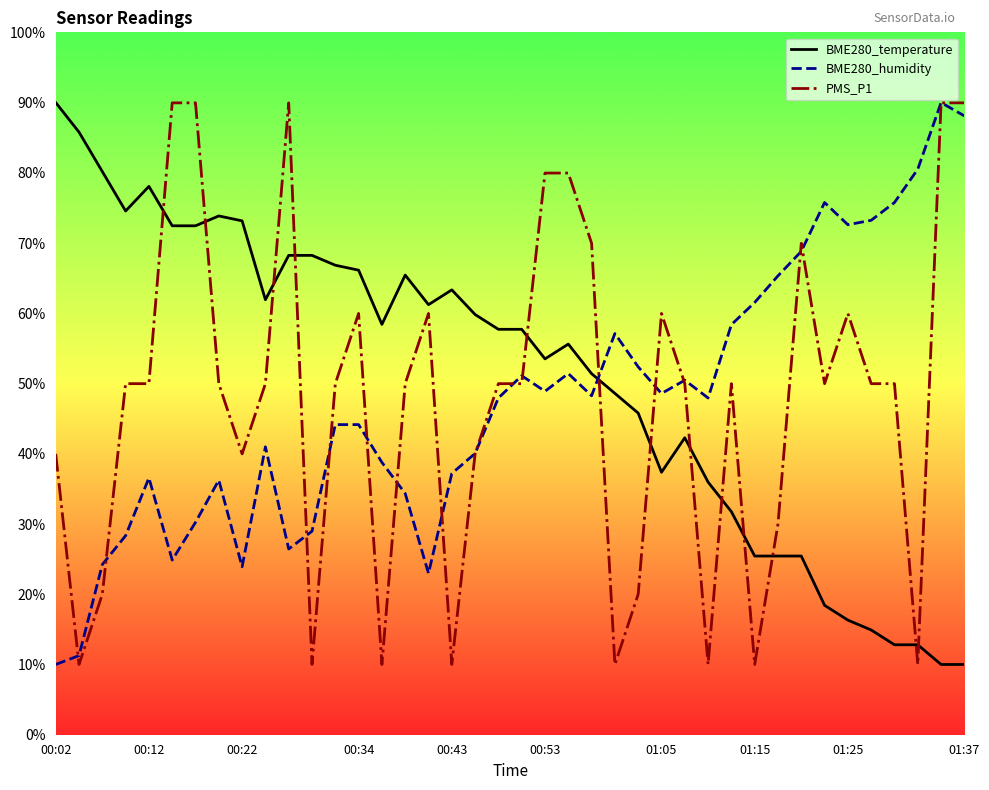

What are all the series names shown in the legend?

BME280_temperature, BME280_humidity, PMS_P1